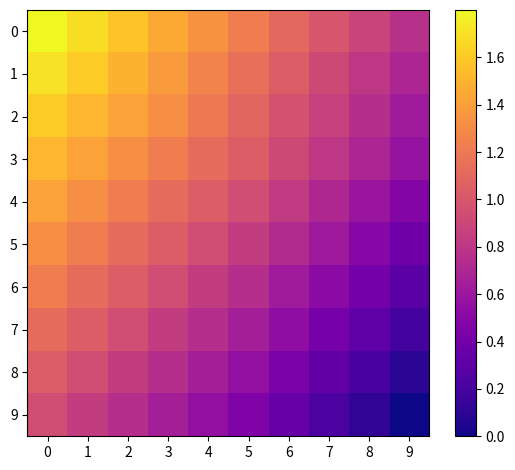

List the series in order of their peak value, lowest first.

9, 8, 7, 6, 5, 4, 3, 2, 1, 0